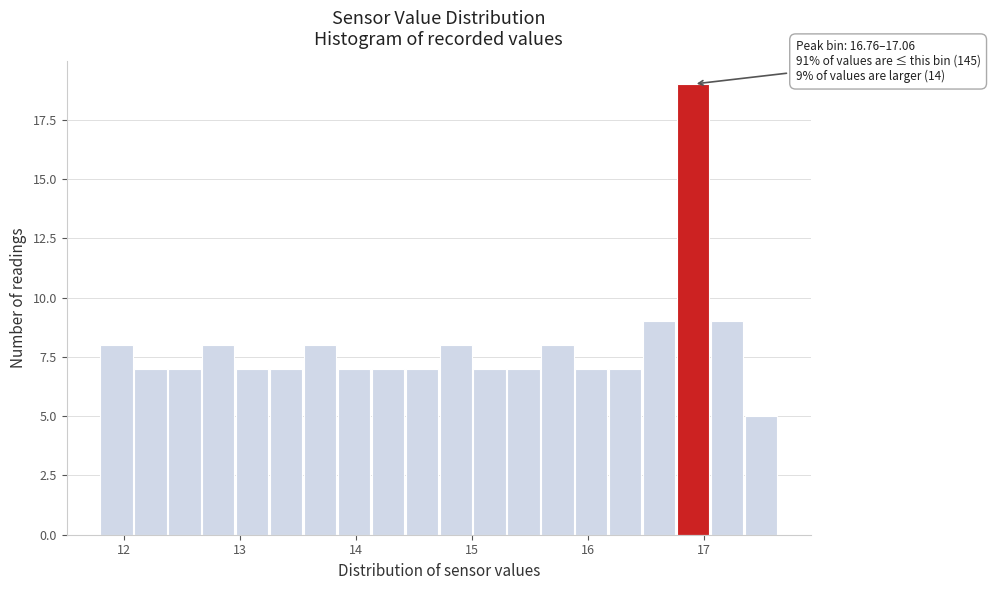

Read against the x-axis, roughly where is the centre of the tallest bar?

16.9